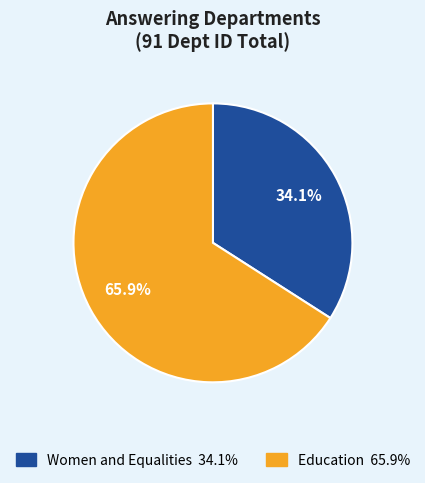

What is the largest slice in the pie chart?

Education